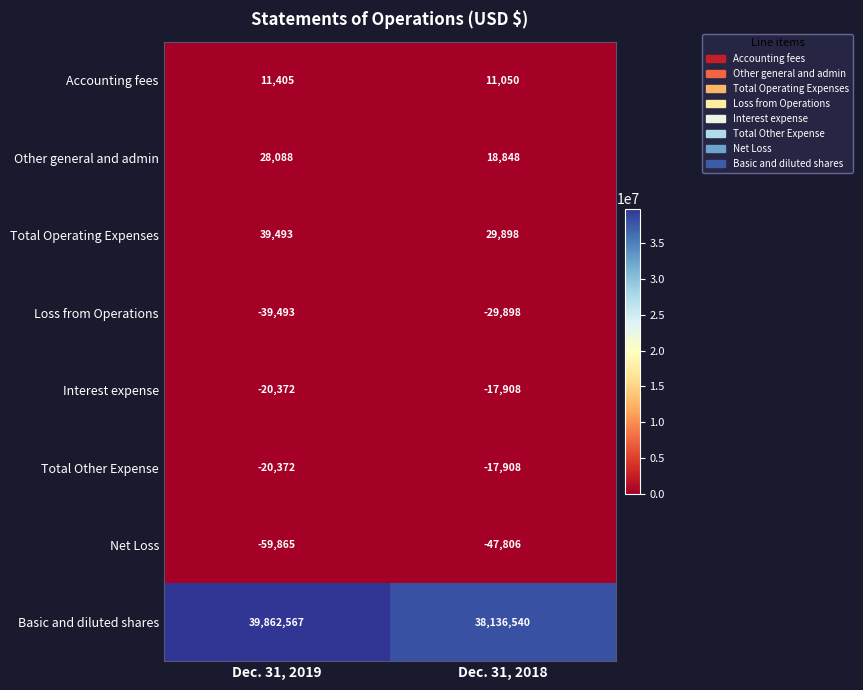

Reading left to right, list all the values displayed in this chart.

Accounting fees: 11405	11050
Other general and admin: 28088	18848
Total Operating Expenses: 39493	29898
Loss from Operations: -39493	-29898
Interest expense: -20372	-17908
Total Other Expense: -20372	-17908
Net Loss: -59865	-47806
Basic and diluted shares: 39862567	38136540